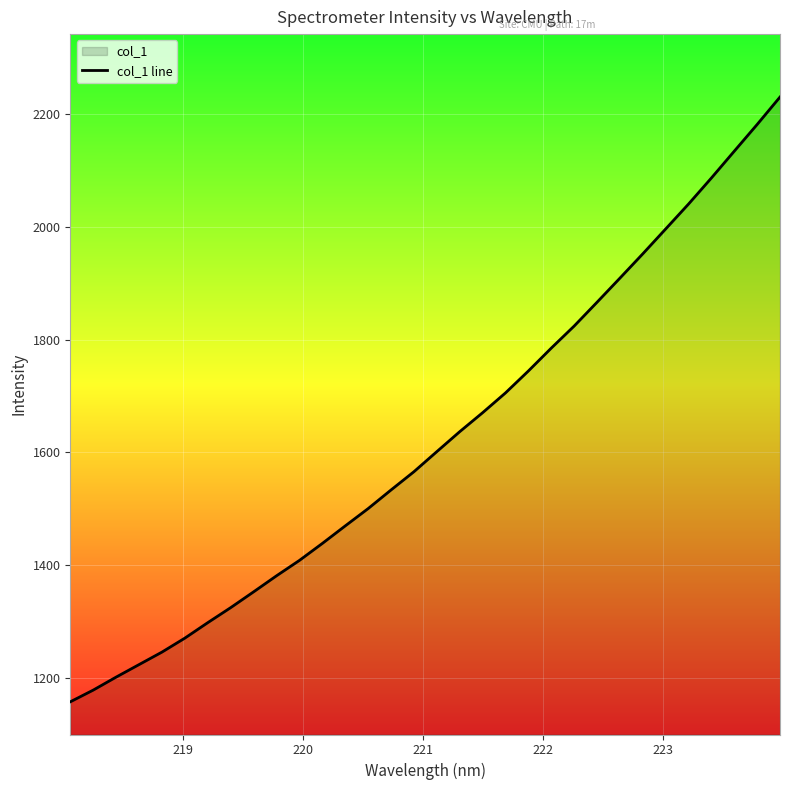

What is the difference between the maximum and minimum values?

1071.6